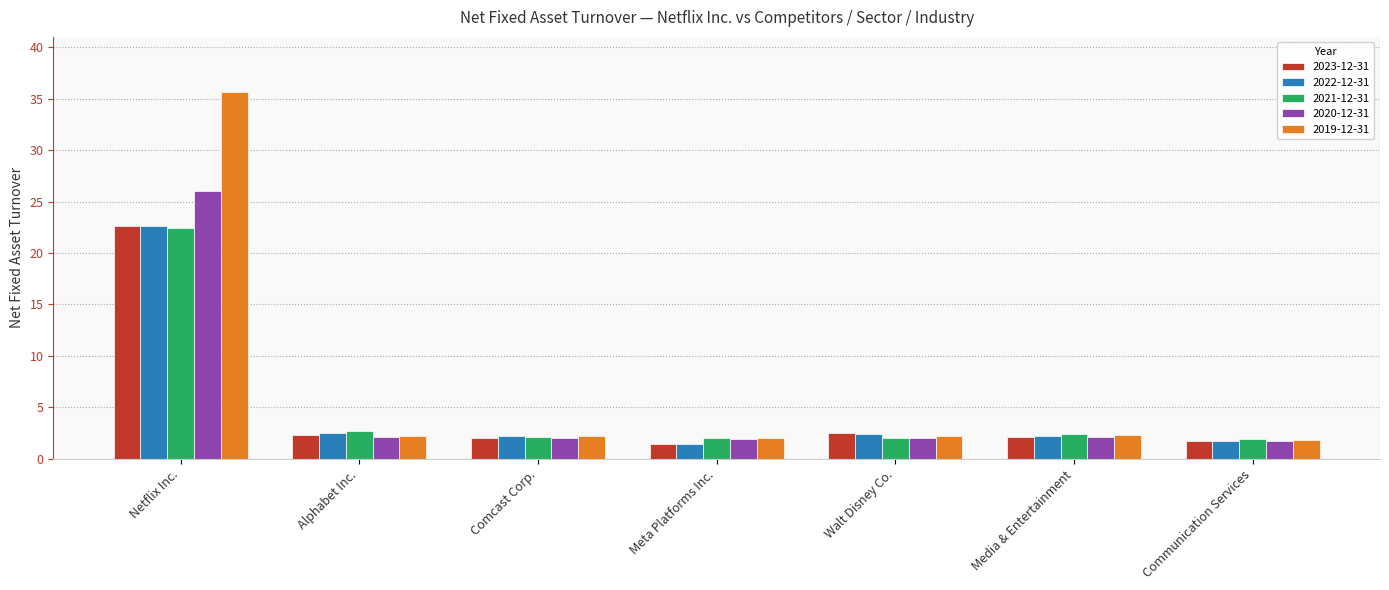

What is the label of the 6th bar from the left?

Media & Entertainment